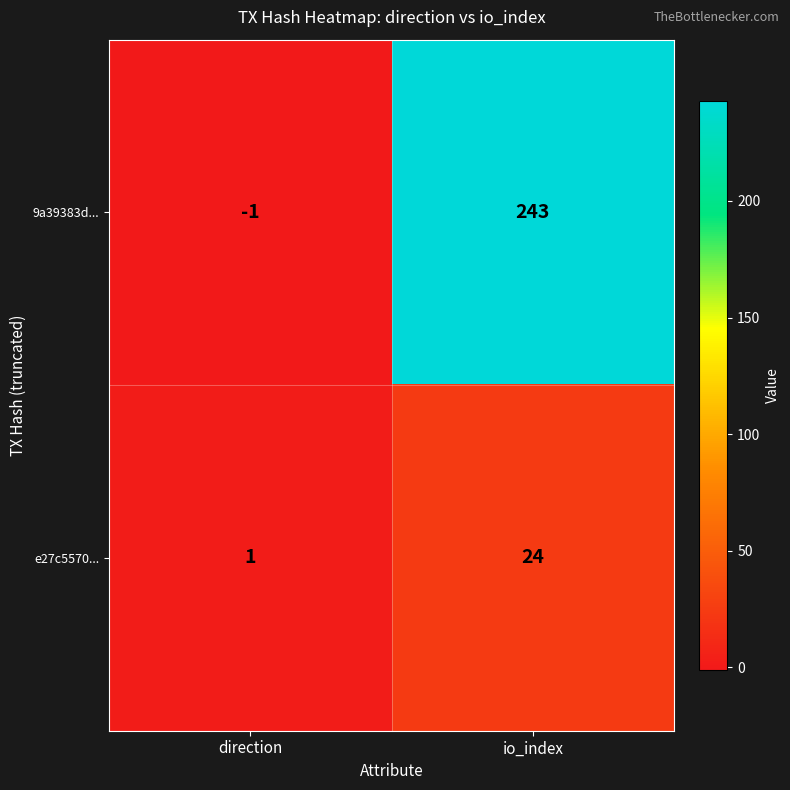

Which label corresponds to the smallest value in the chart?

direction